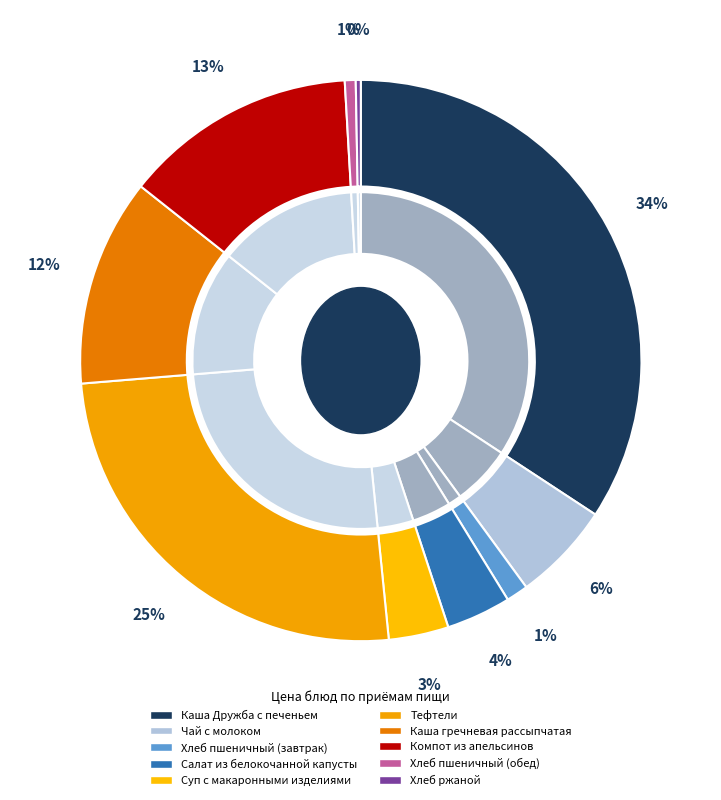

Which category has the smallest portion of the pie?

Хлеб ржаной